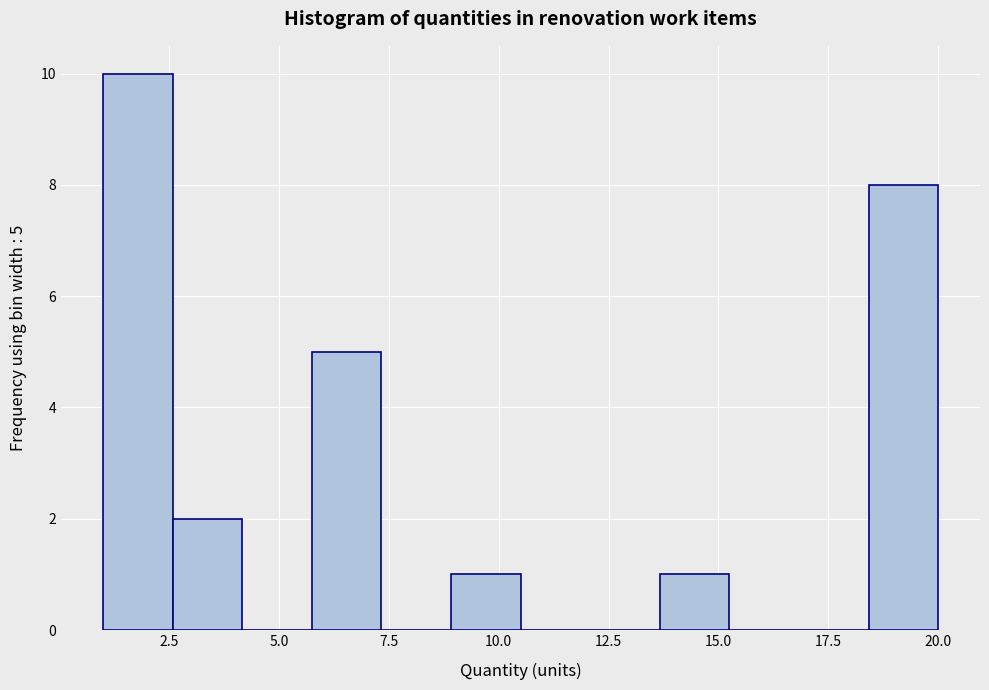

Read against the x-axis, roughly where is the centre of the tallest bar?

2.0